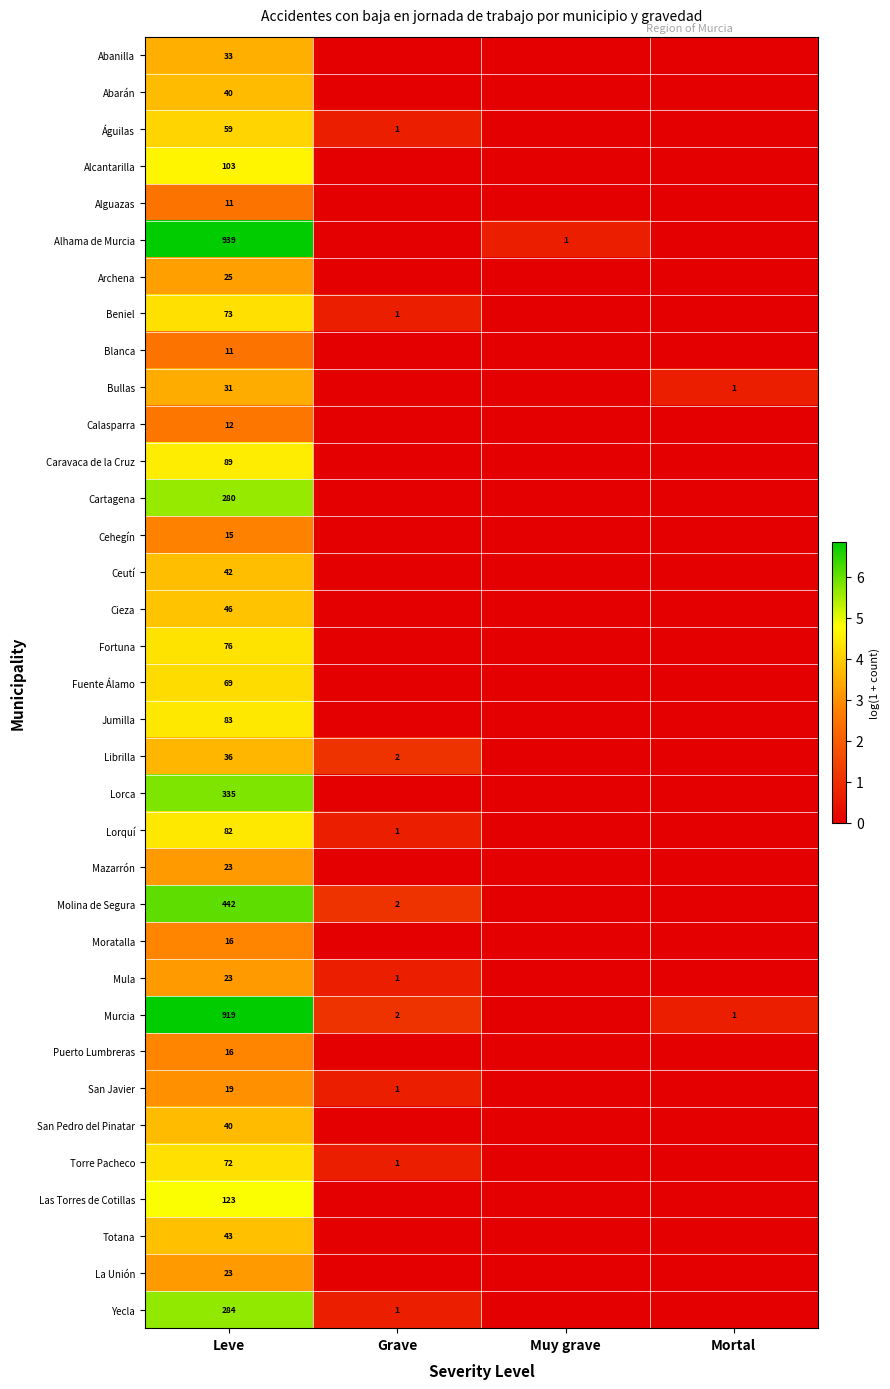

Which label corresponds to the smallest value in the chart?

Grave